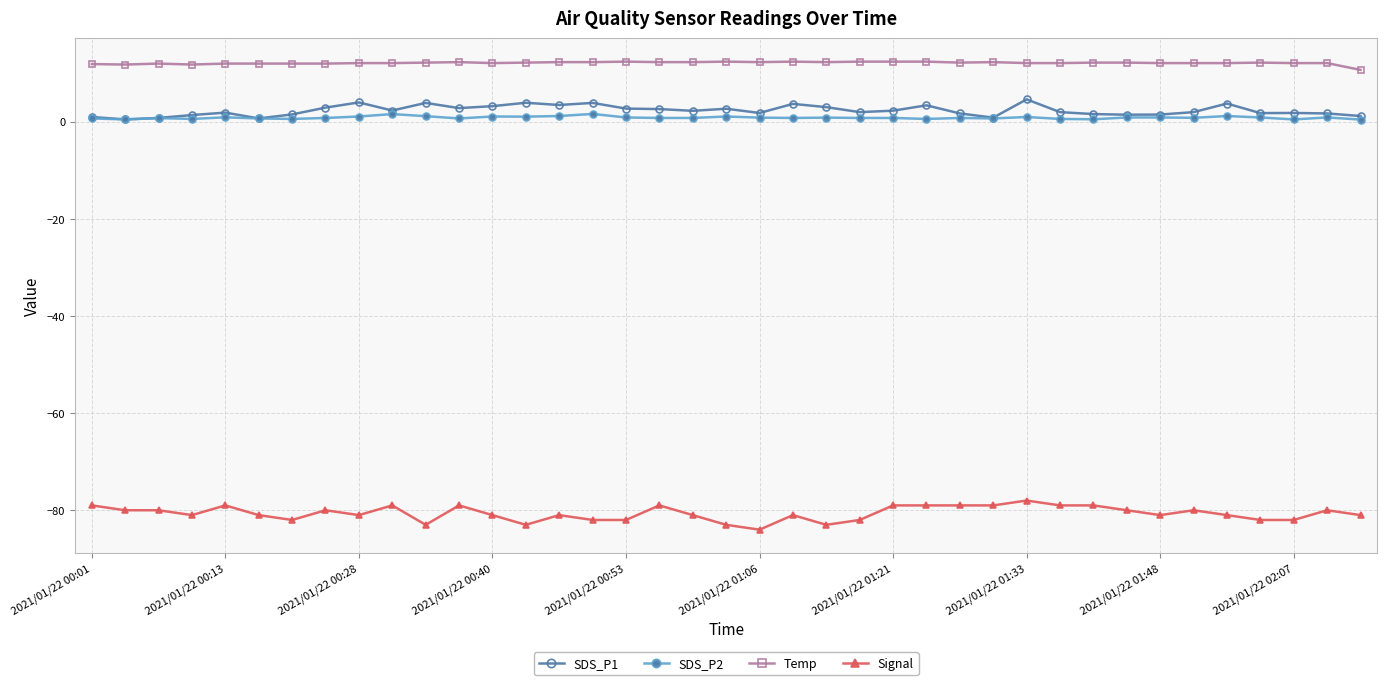

What is the maximum value for SDS_P1?

4.6